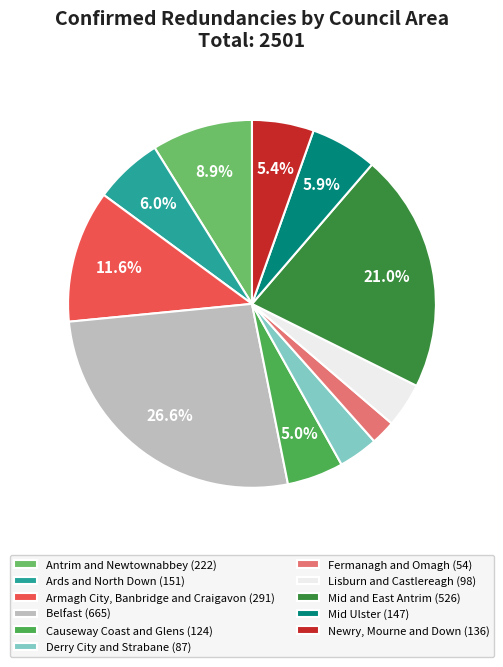

How many segments does this pie chart have?

11